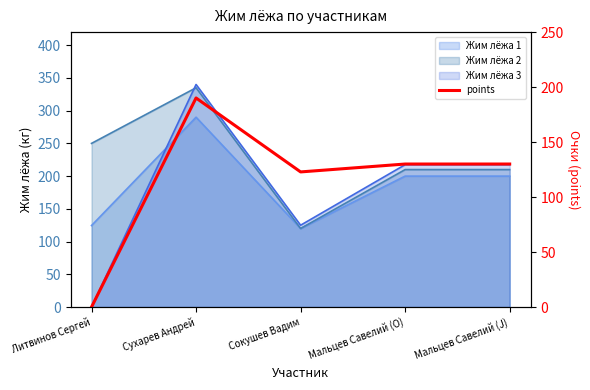

Which category has the highest value across all series?

Сухарев Андрей